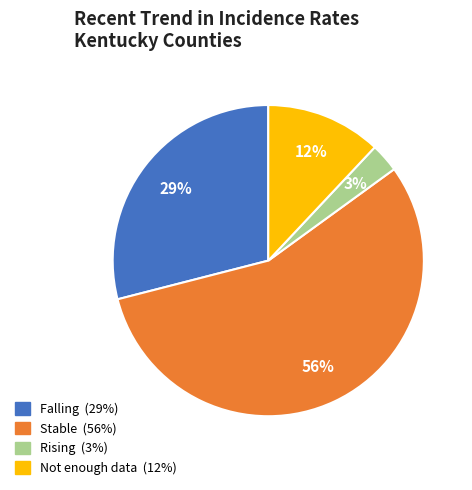

How many segments does this pie chart have?

4